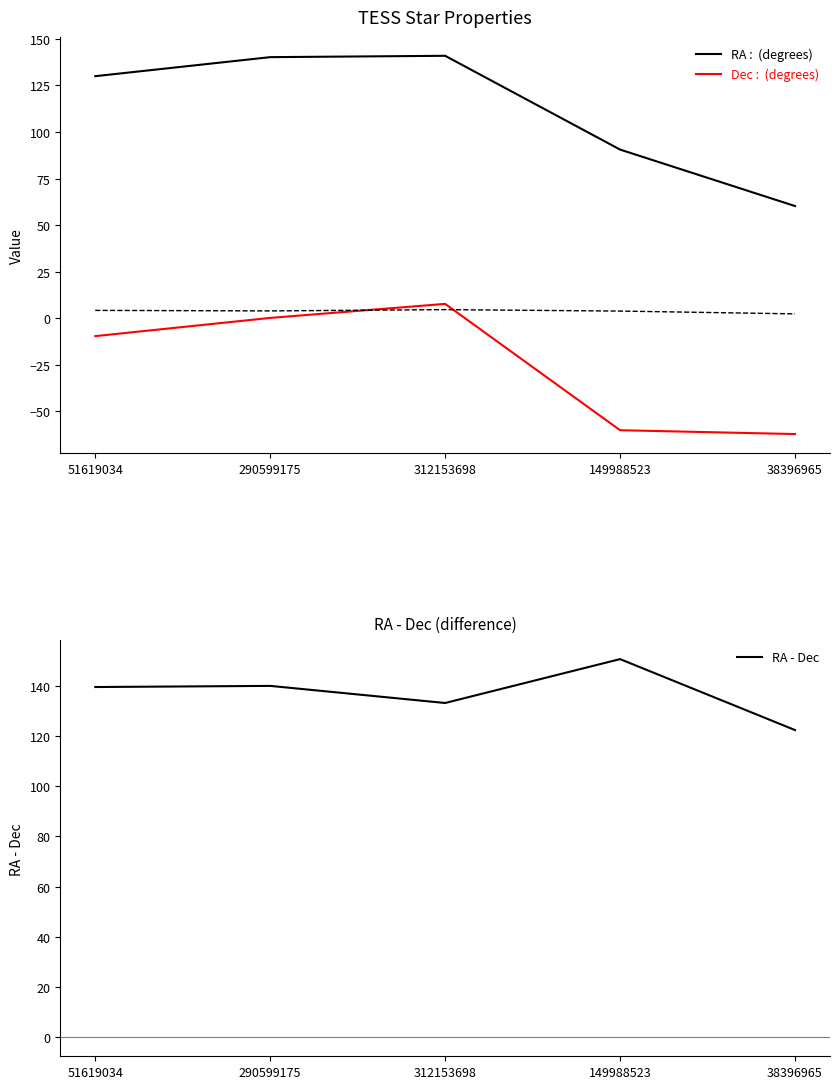

At which category is the sum across all series the highest?

312153698